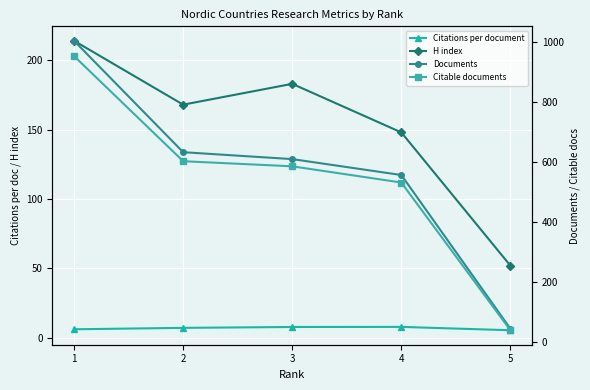

Is this an area chart (filled region under the line)?

No